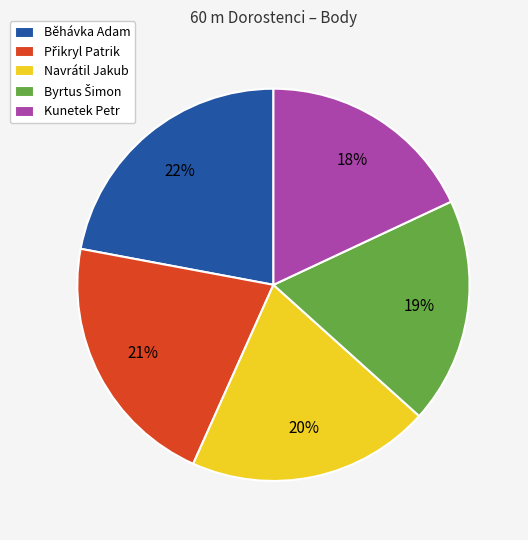

Approximately how many times larger is the value at Navrátil Jakub compared to Kunetek Petr?

1.1